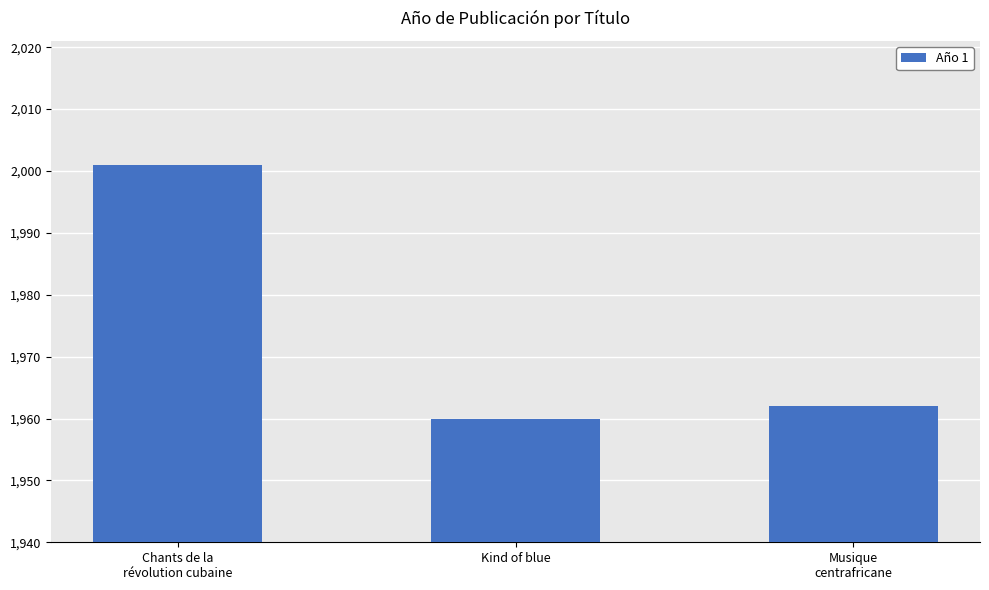

Is it true that the value at Musique
centrafricane is 1962?

True